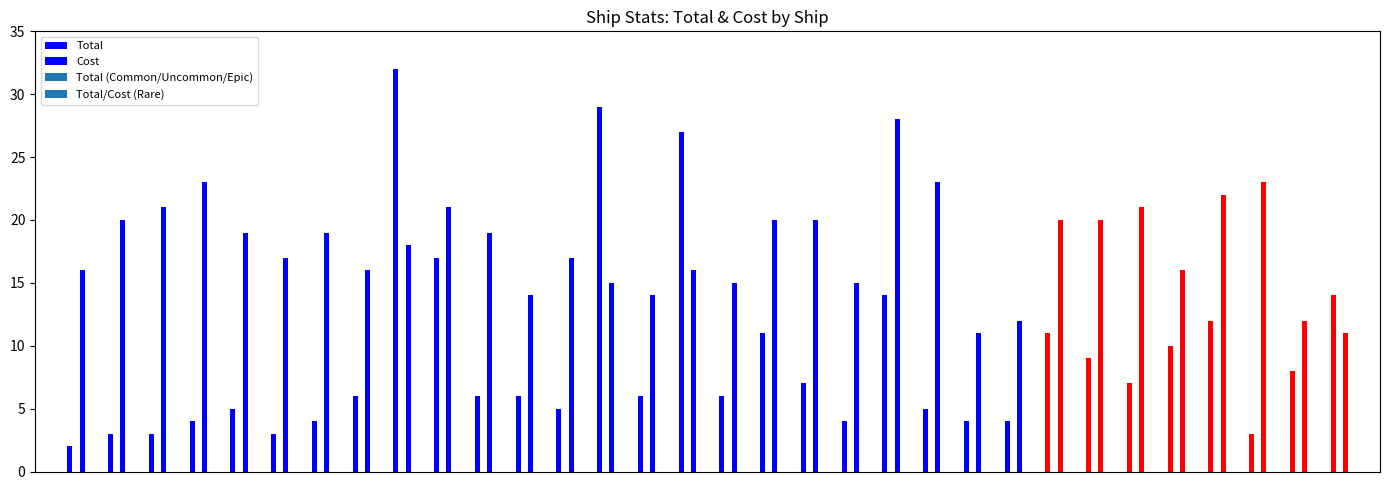

What is the difference between the highest and lowest values at USS Agamemnon?

4